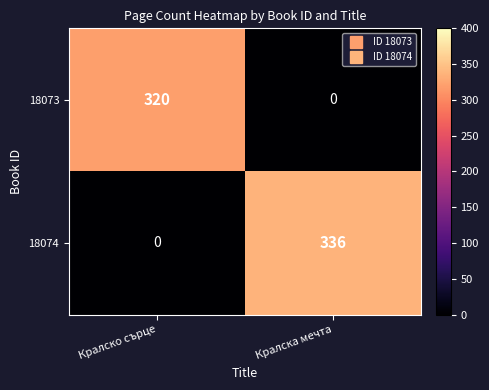

Which series has the largest total across all categories?

18074